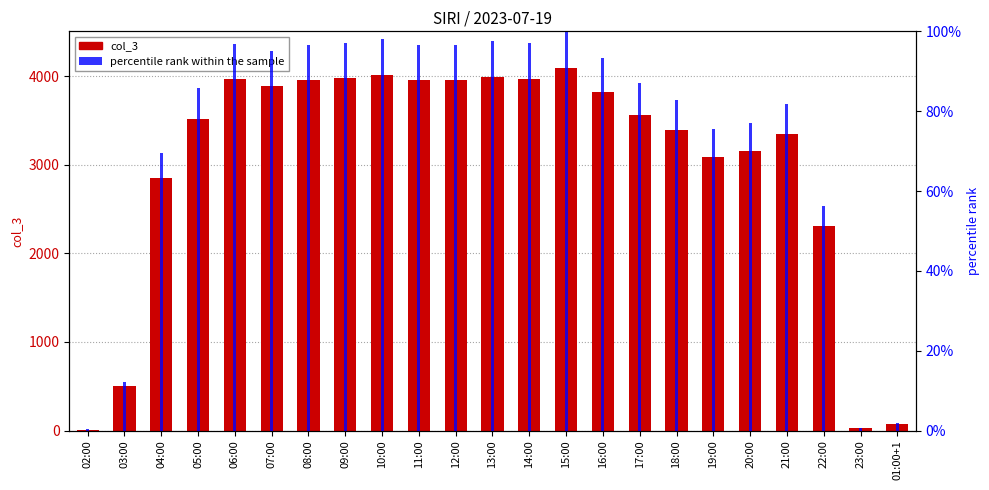

Is the value of percentile rank within the sample at 13:00 greater than the value of col_3 at 06:00?

No